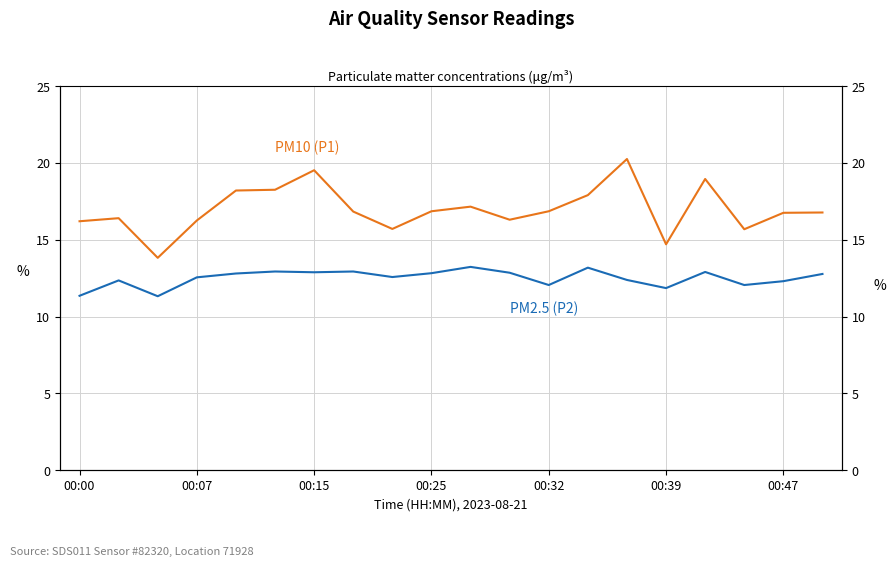

The value of PM10 (P1) at 00:32 is 7.9. True or false?

False